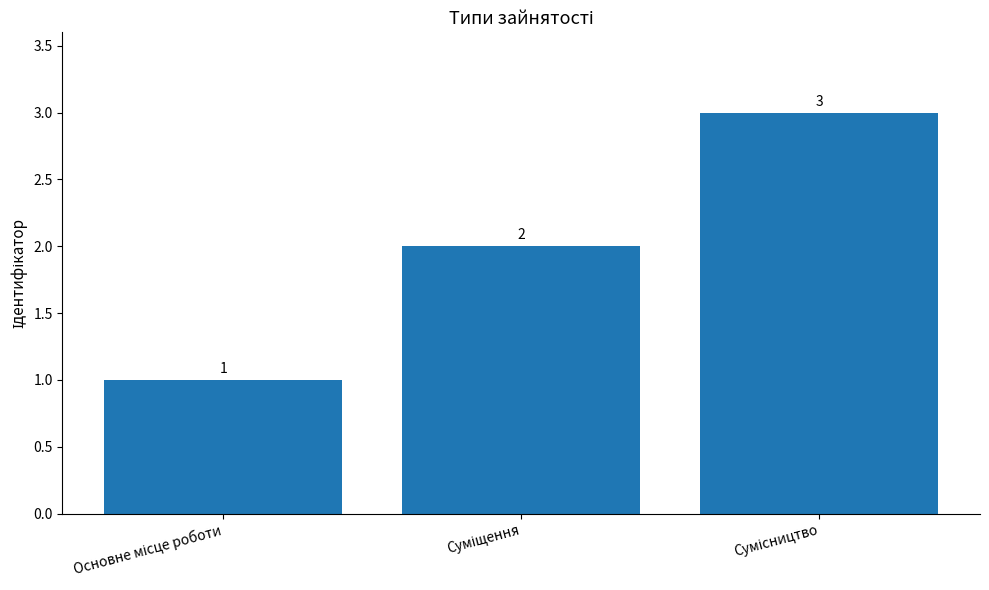

What is the sum of all values?

6